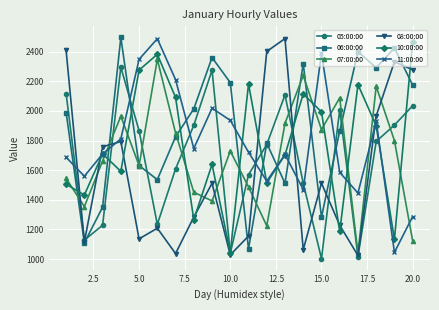

Which series has the largest total across all categories?

06:00:00